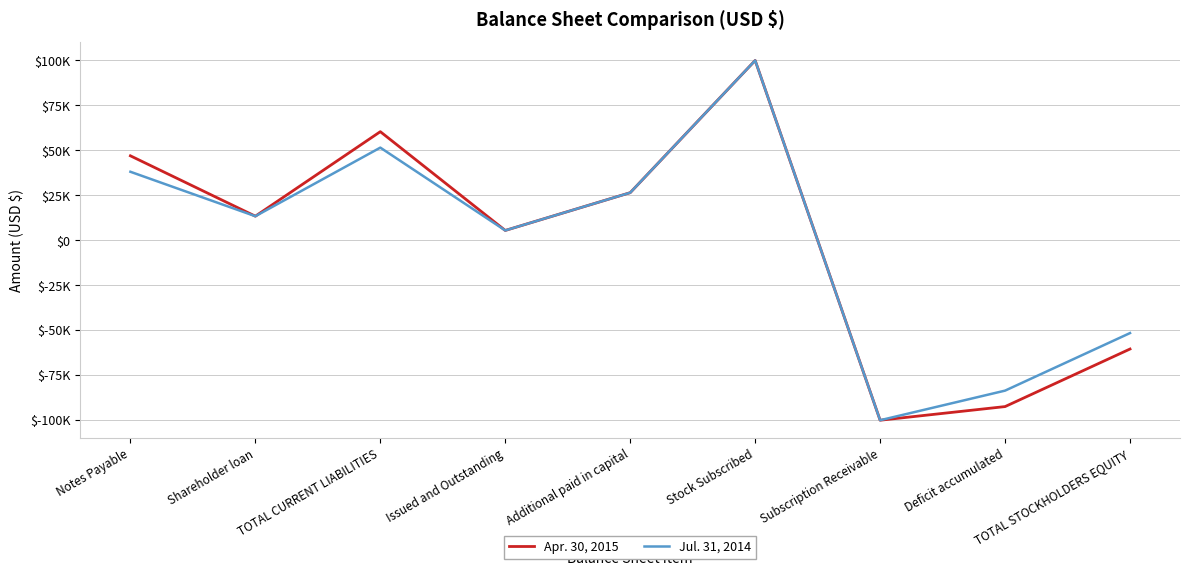

Reading left to right, extract all data points from this chart.

Apr. 30, 2015: 46990	13425	60415	5500	26500	100000	-100000	-92415	-60415
Jul. 31, 2014: 38121	13425	51546	5500	26500	100000	-100000	-83546	-51546